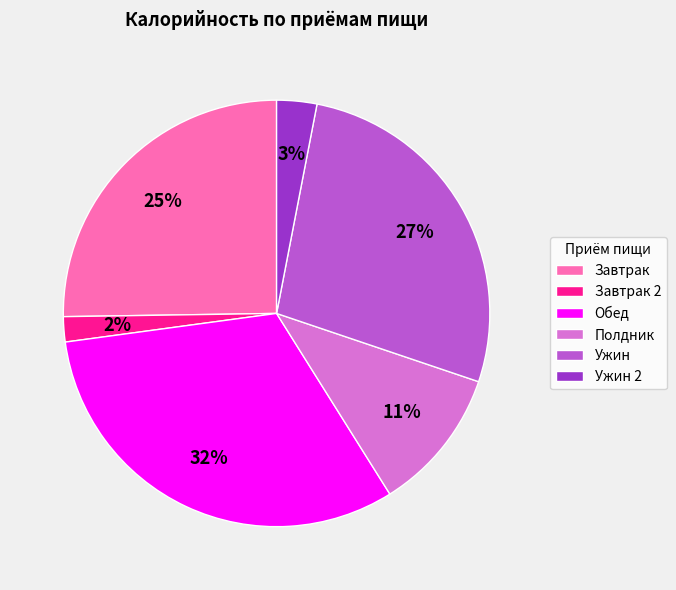

Approximately how many times larger is the value at Завтрак compared to Ужин?

0.9